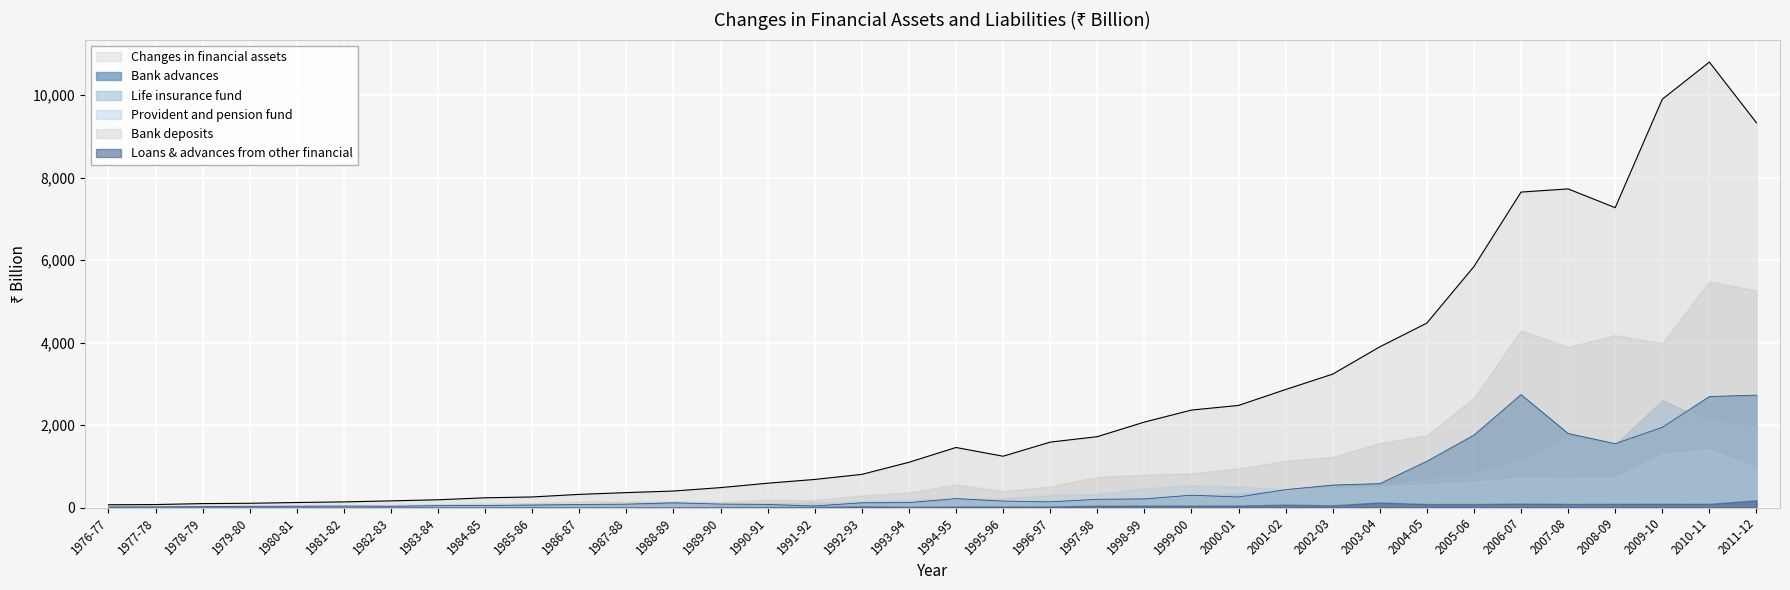

Reading right to left, extract all data points from this chart.

Bank deposits: 5259.7	5483.0	3981.4	4178.3	3890.1	4292.8	2657.2	1750.5	1559.3	1227.0	1130.3	947.1	828.9	794.3	741.0	509.0	399.4	558.4	362.4	295.2	178.5	187.8	139.9	147.5	146.7	145.1	106.0	98.6	79.8	66.6	51.9	55.5	46.6	46.3	35.2	39.2
Life insurance fund: 1956.7	2101.0	2598.2	1528.6	1698.5	1148.5	834.9	679.9	522.4	520.1	412.4	338.6	286.4	234.3	194.1	161.2	138.9	113.7	95.5	71.1	70.0	56.0	44.1	34.2	25.9	21.6	17.8	15.6	13.8	12.3	10.4	9.2	7.7	6.8	5.9	5.2
Provident and pension fund: 956.8	1411.4	1298.5	734.0	715.4	725.0	619.5	557.9	489.5	459.5	442.2	508.6	539.1	464.1	322.7	303.9	223.4	214.1	183.2	148.1	125.0	111.5	95.1	75.5	65.1	50.5	41.9	37.6	30.5	28.6	24.8	21.2	17.5	16.1	13.2	11.7
Changes in financial assets: 9327.3	10798.7	9898.0	7268.9	7723.9	7646.7	5841.9	4471.6	3894.7	3233.7	2860.3	2474.8	2362.1	2071.0	1717.4	1585.2	1243.4	1455.0	1096.2	803.5	680.5	589.1	482.3	399.6	361.1	318.5	255.6	235.5	187.9	161.0	136.2	121.2	102.5	94.8	71.5	66.5
Bank advances: 2725.1	2690.1	1944.4	1547.3	1795.0	2736.7	1755.6	1119.7	578.9	543.9	433.5	254.4	298.6	207.9	198.8	136.8	156.1	216.2	119.7	114.2	36.9	74.3	83.0	114.4	81.6	73.5	60.4	50.0	44.7	29.5	35.1	30.9	28.7	21.2	14.8	12.3
Loans & advances from other financial: 173.1	88.0	89.0	88.1	86.8	93.6	84.0	83.1	122.6	52.5	68.8	47.4	46.3	46.9	42.0	25.9	24.0	24.1	18.7	29.0	15.5	11.5	10.5	7.1	5.5	5.2	6.5	4.2	4.6	3.5	2.4	1.8	3.9	3.5	1.2	0.9